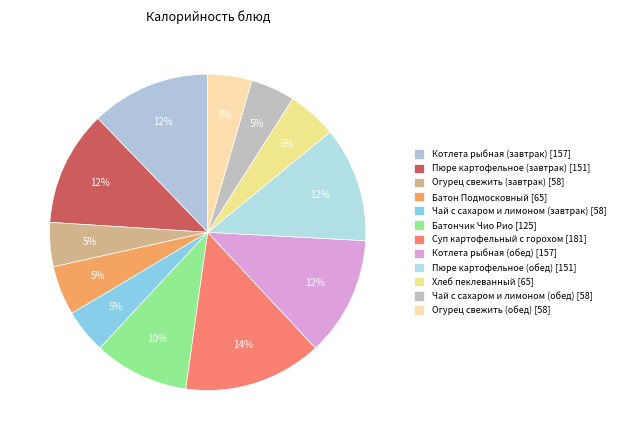

What percentage is the Пюре картофельное (обед) slice, to the nearest percent?

12%